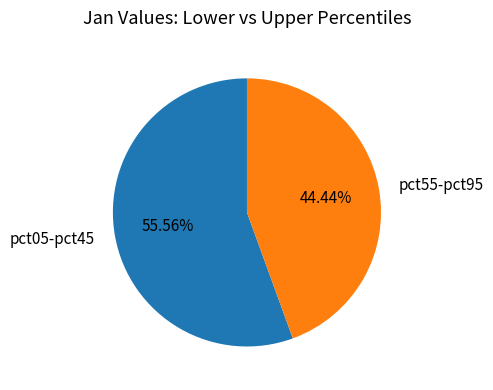

Between pct55-pct95 and pct05-pct45, which is larger?

pct05-pct45